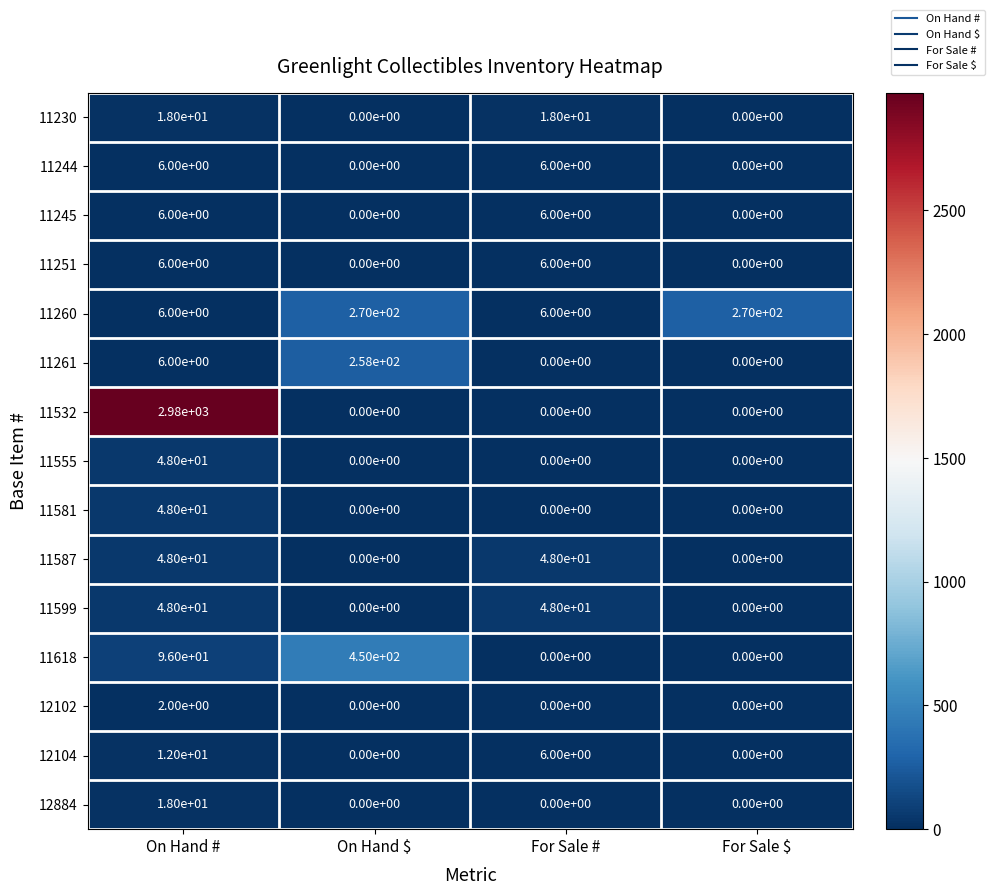

Which category has the highest value across all series?

On Hand #